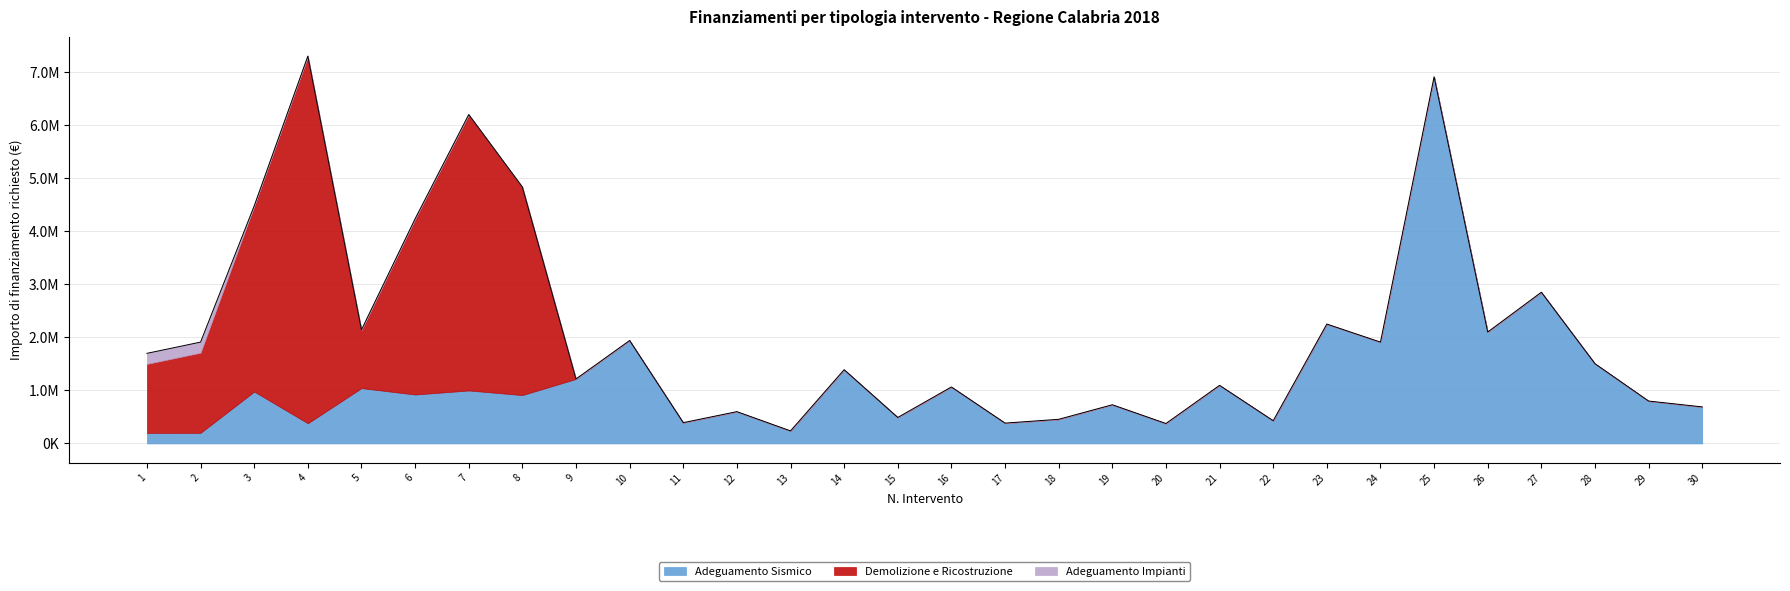

How many values in Demolizione e Ricostruzione are above zero?

8